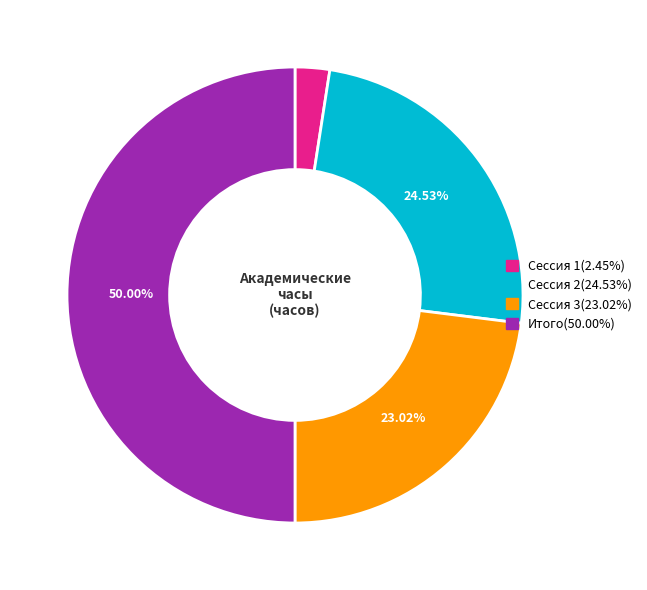

Does Сессия 3 represent more than half of the total?

No